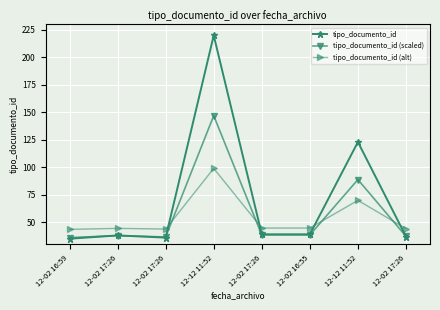

At how many categories does at least one series exceed 156?

1